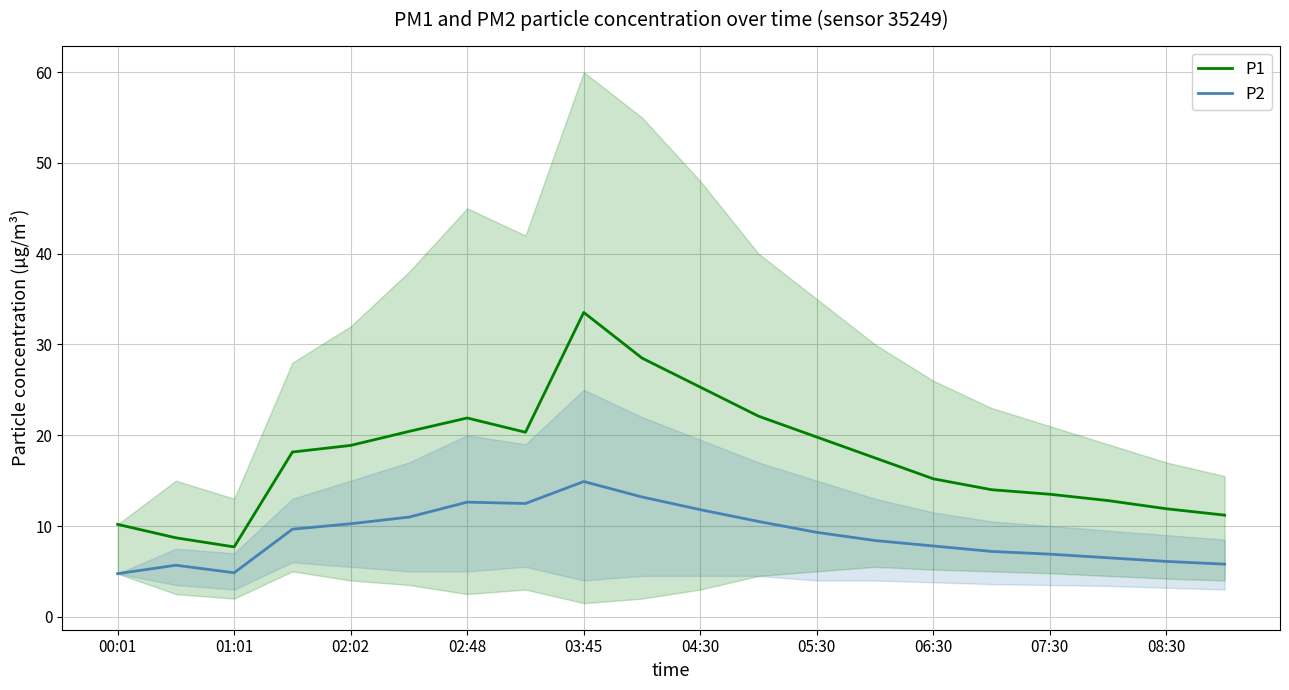

True or false: P2 and P1 cross at least once.

False